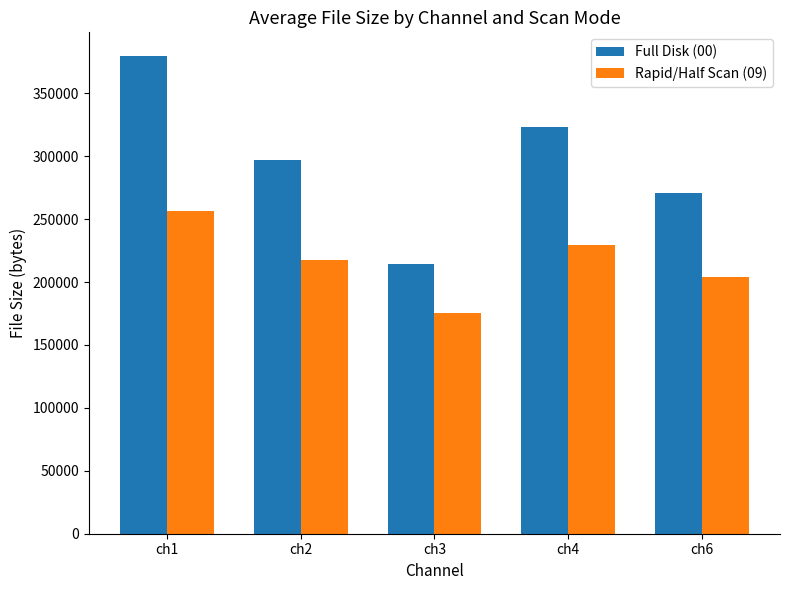

True or false: Rapid/Half Scan (09) has a value of 119620 at ch6.

False